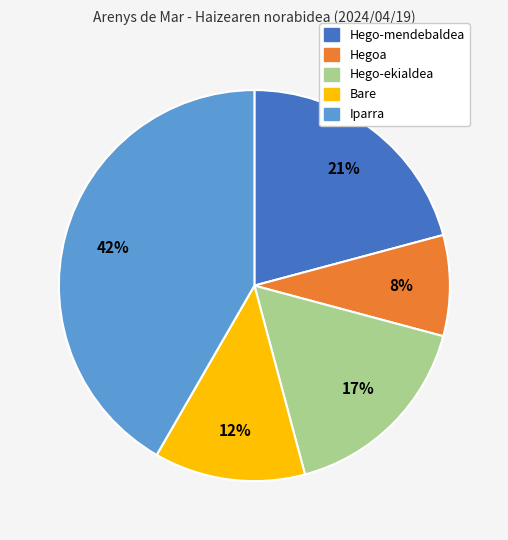

To the nearest percent, what is the average slice percentage?

20%